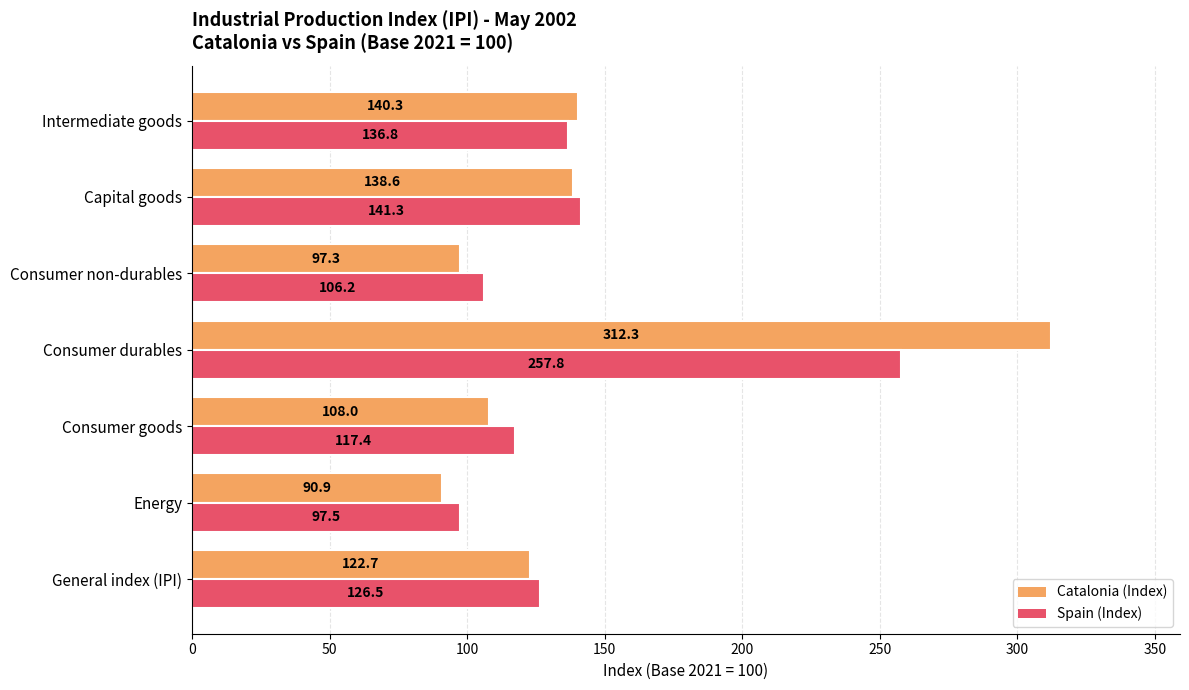

What is the difference between the maximum and second lowest values in the Spain (Index) series?

151.6